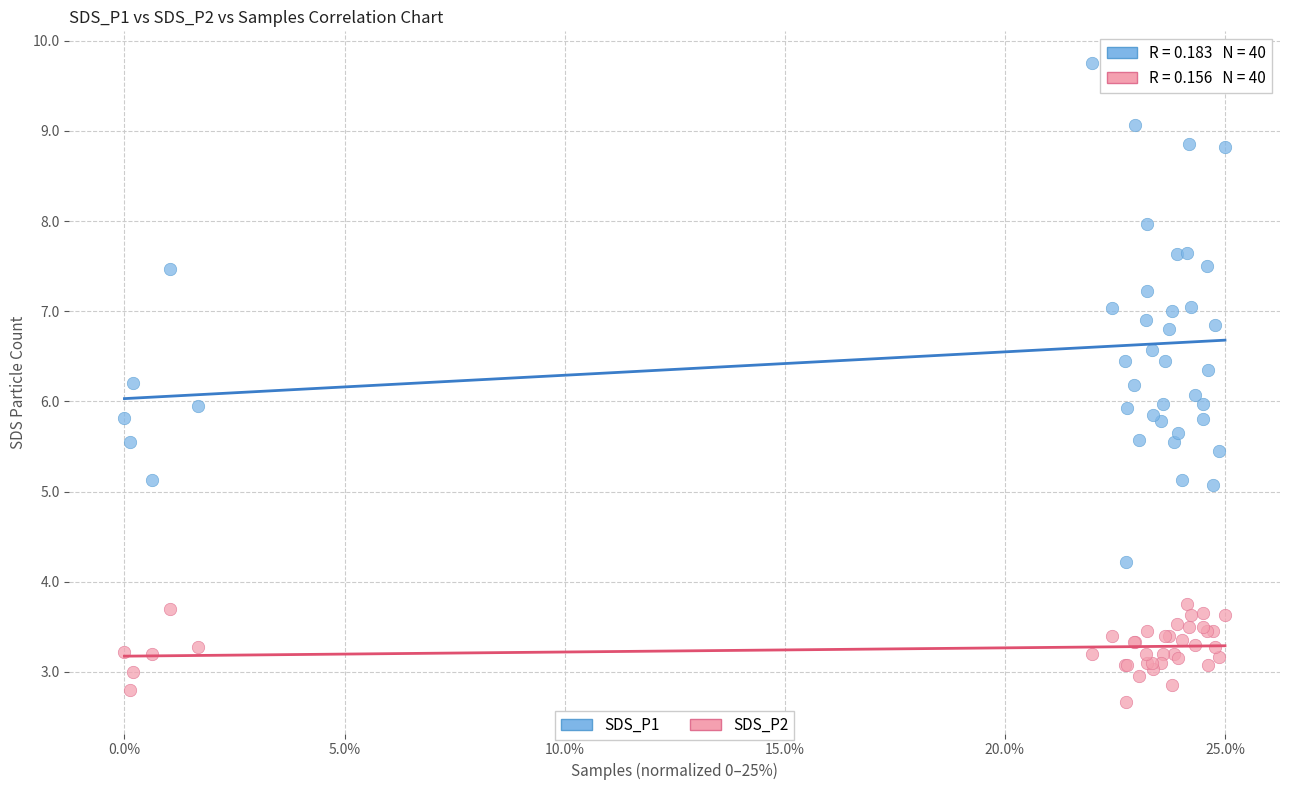

Which series contains the highest Y value?

SDS_P1